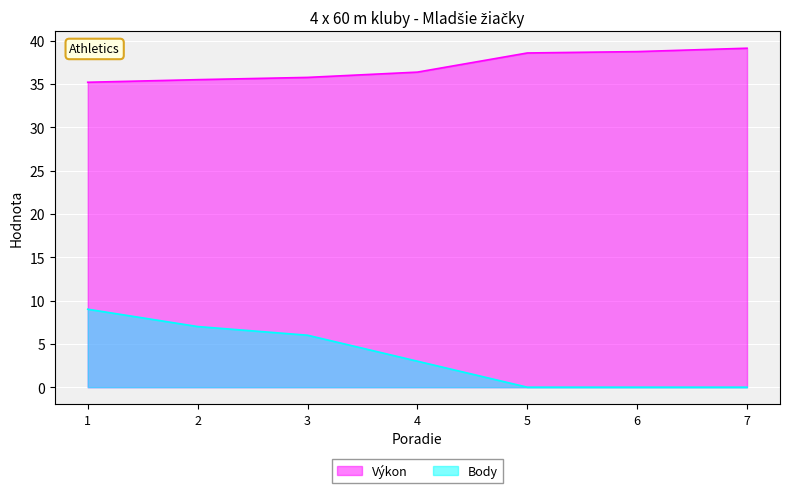

What is the spread (max minus min) of values at 5?

38.6